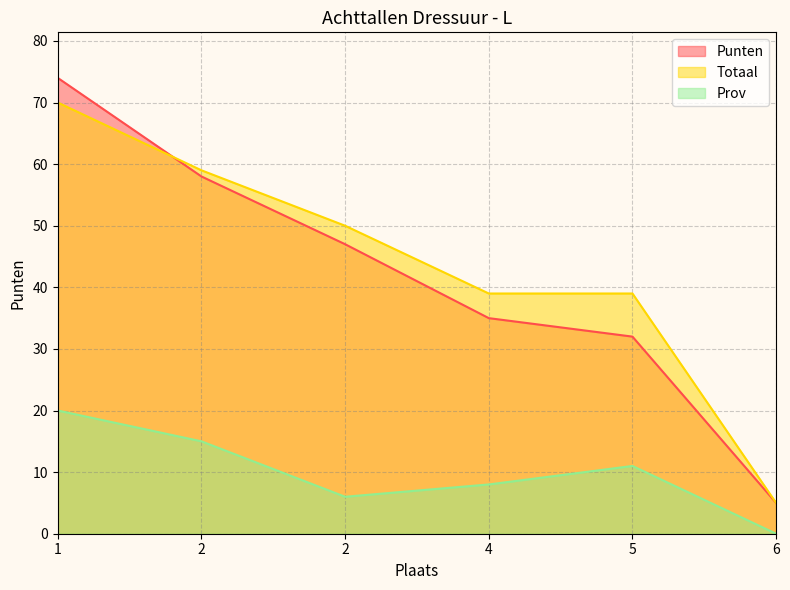

How many data points in Prov are above 11?

2